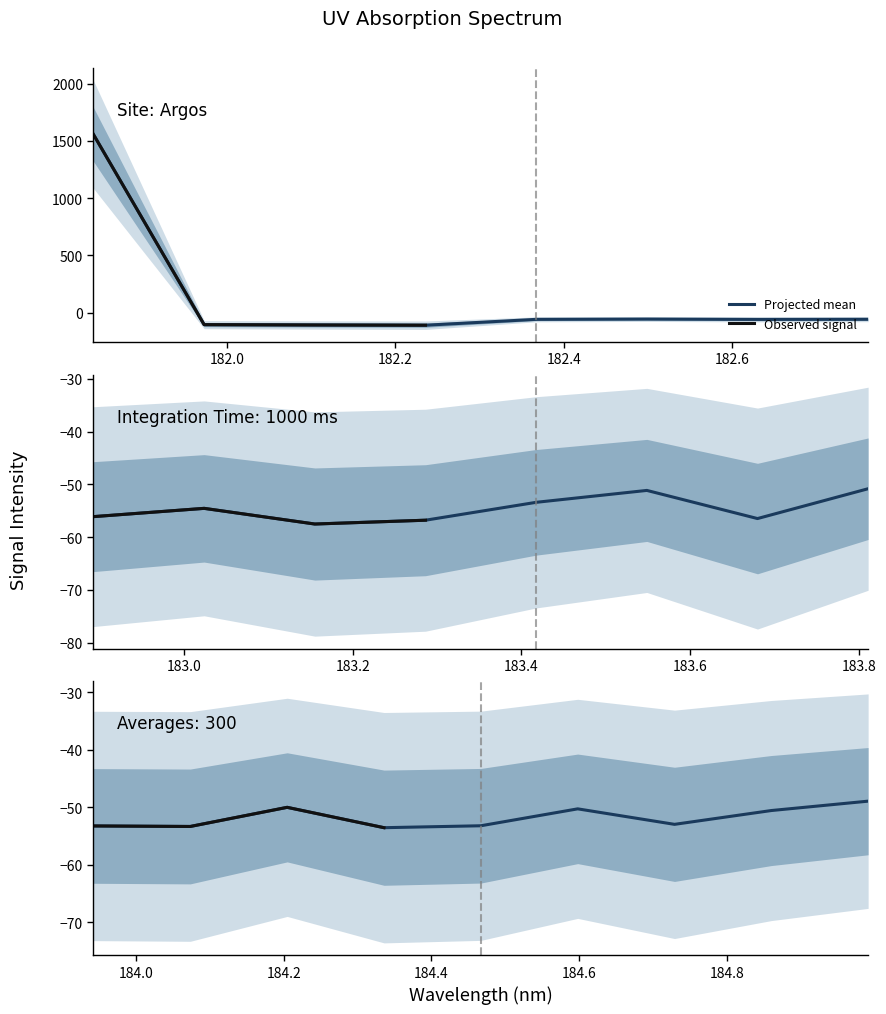

Which label corresponds to the smallest value in the chart?

182.2359681898